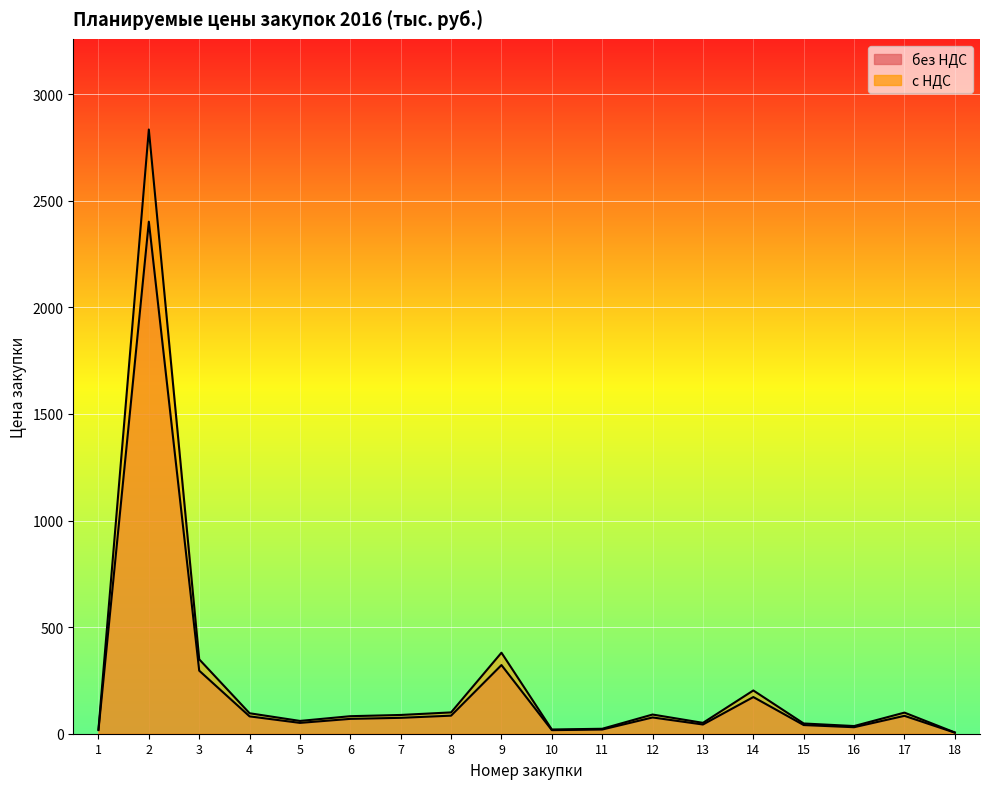

True or false: с НДС and без НДС intersect in this chart.

False